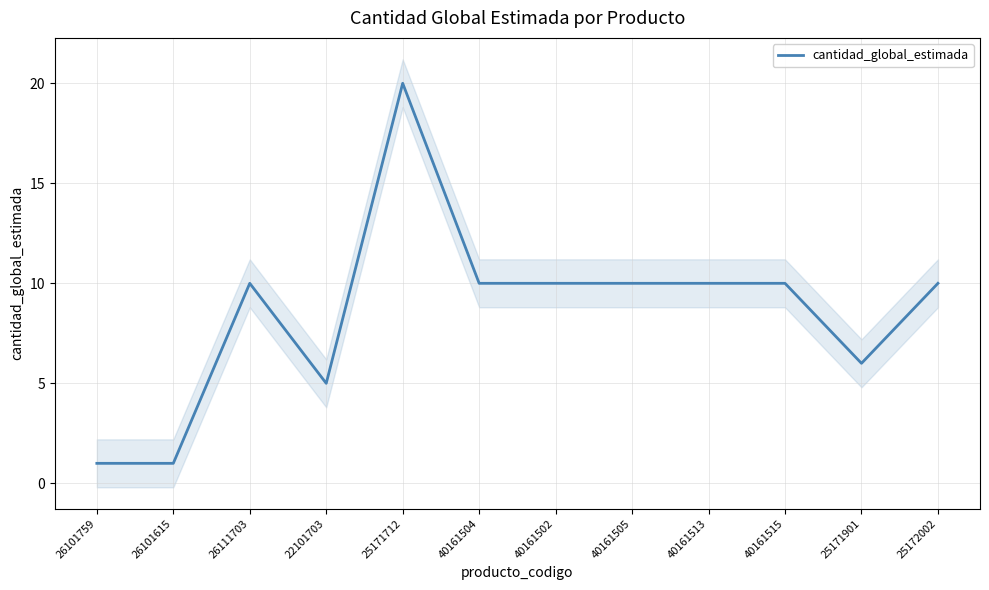

Rank the categories by value from lowest to highest.

26101759, 26101615, 22101703, 25171901, 26111703, 40161504, 40161502, 40161505, 40161513, 40161515, 25172002, 25171712